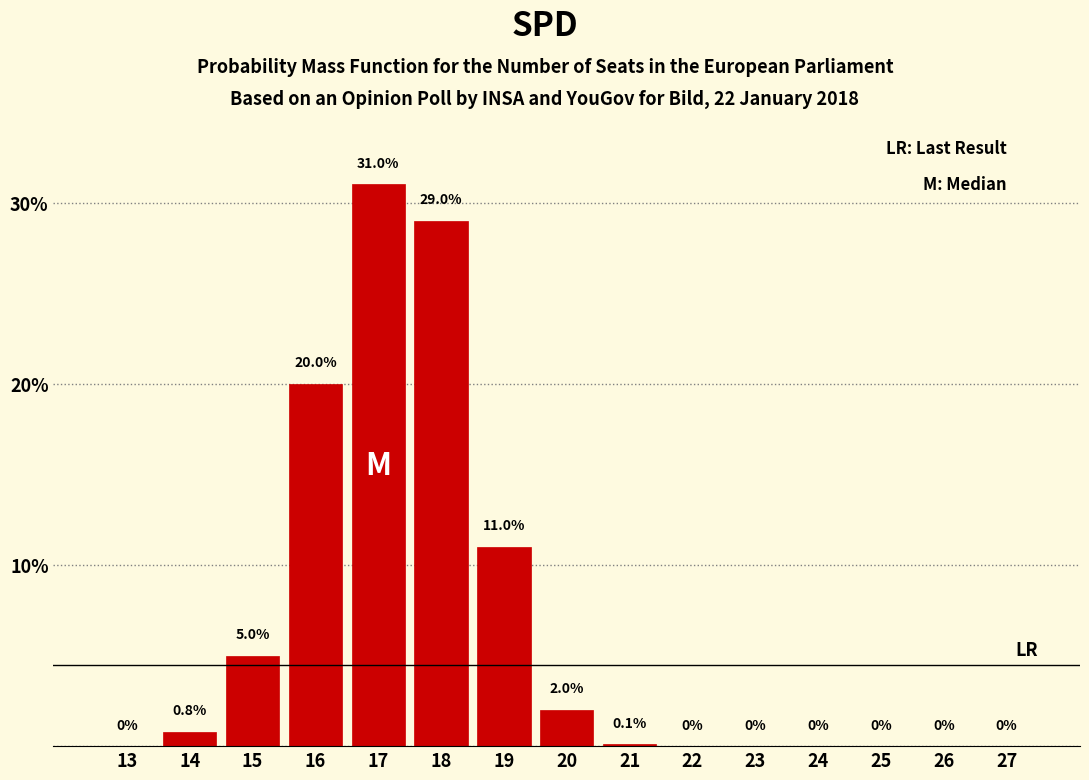

Reading left to right, list all the values displayed in this chart.

13=0.0	14=0.8	15=5.0	16=20.0	17=31.0	18=29.0	19=11.0	20=2.0	21=0.1	22=0.0	23=0.0	24=0.0	25=0.0	26=0.0	27=0.0